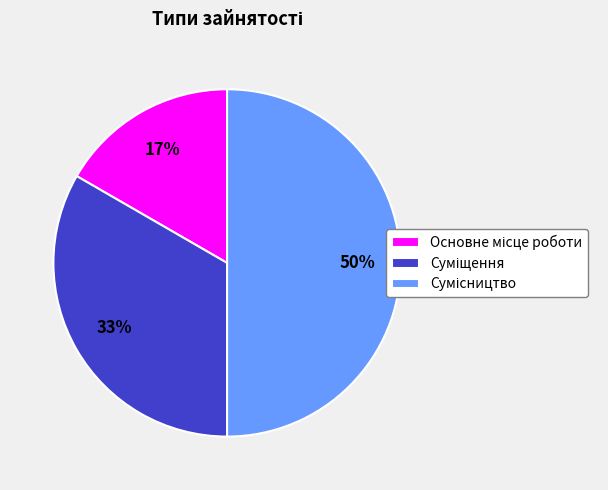

Which has a higher value, Суміщення or Основне місце роботи?

Суміщення